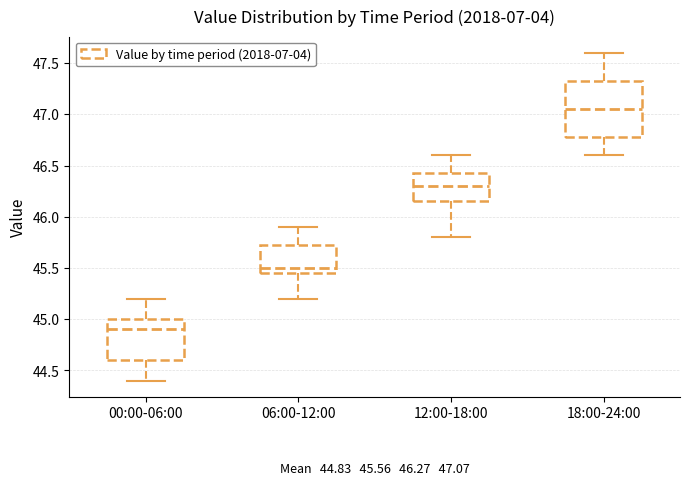

Which box is the tallest, from its lower edge to its upper edge?

18:00-24:00